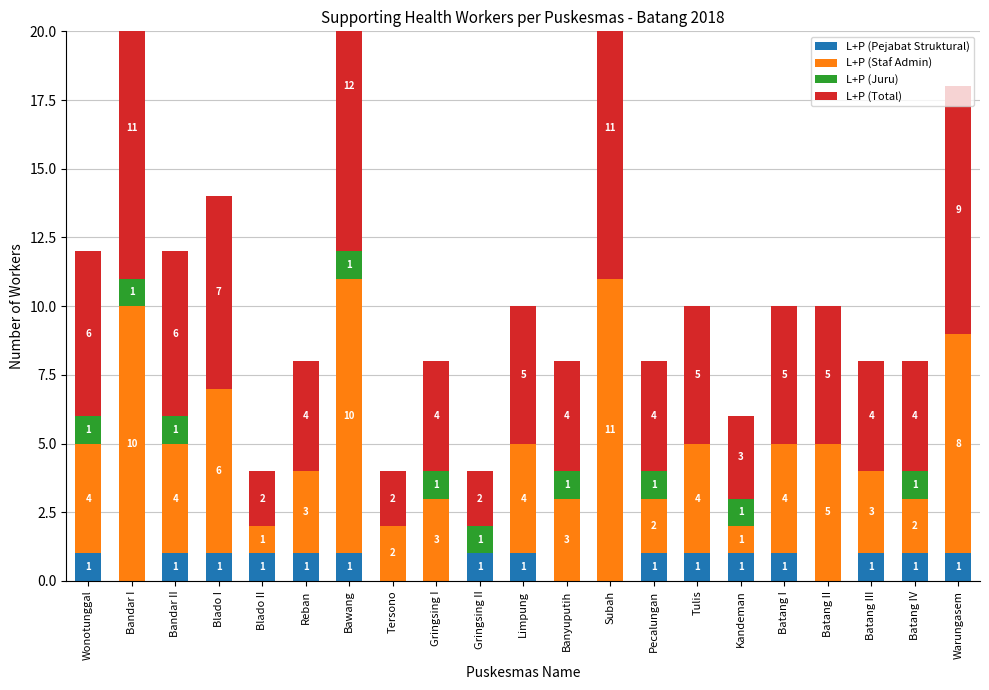

What value does the L+P (Staf Admin) series have at Bandar I?

10